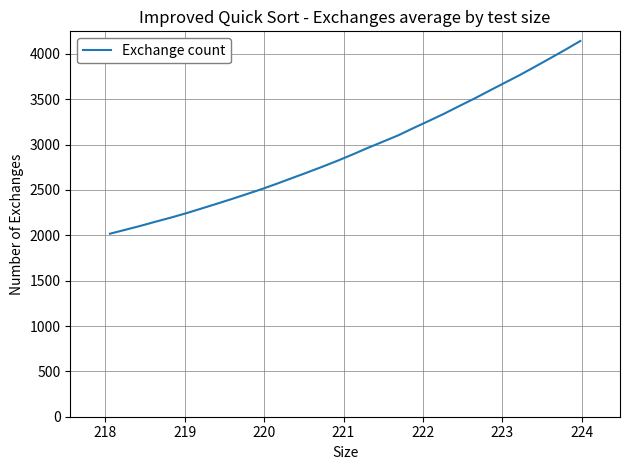

True or false: the data has more than 1 interior local peaks.

False